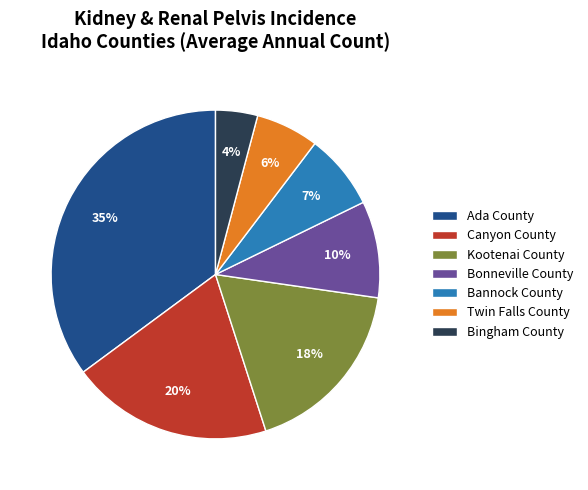

Is the sum of Kootenai County and Bannock County greater than half?

No